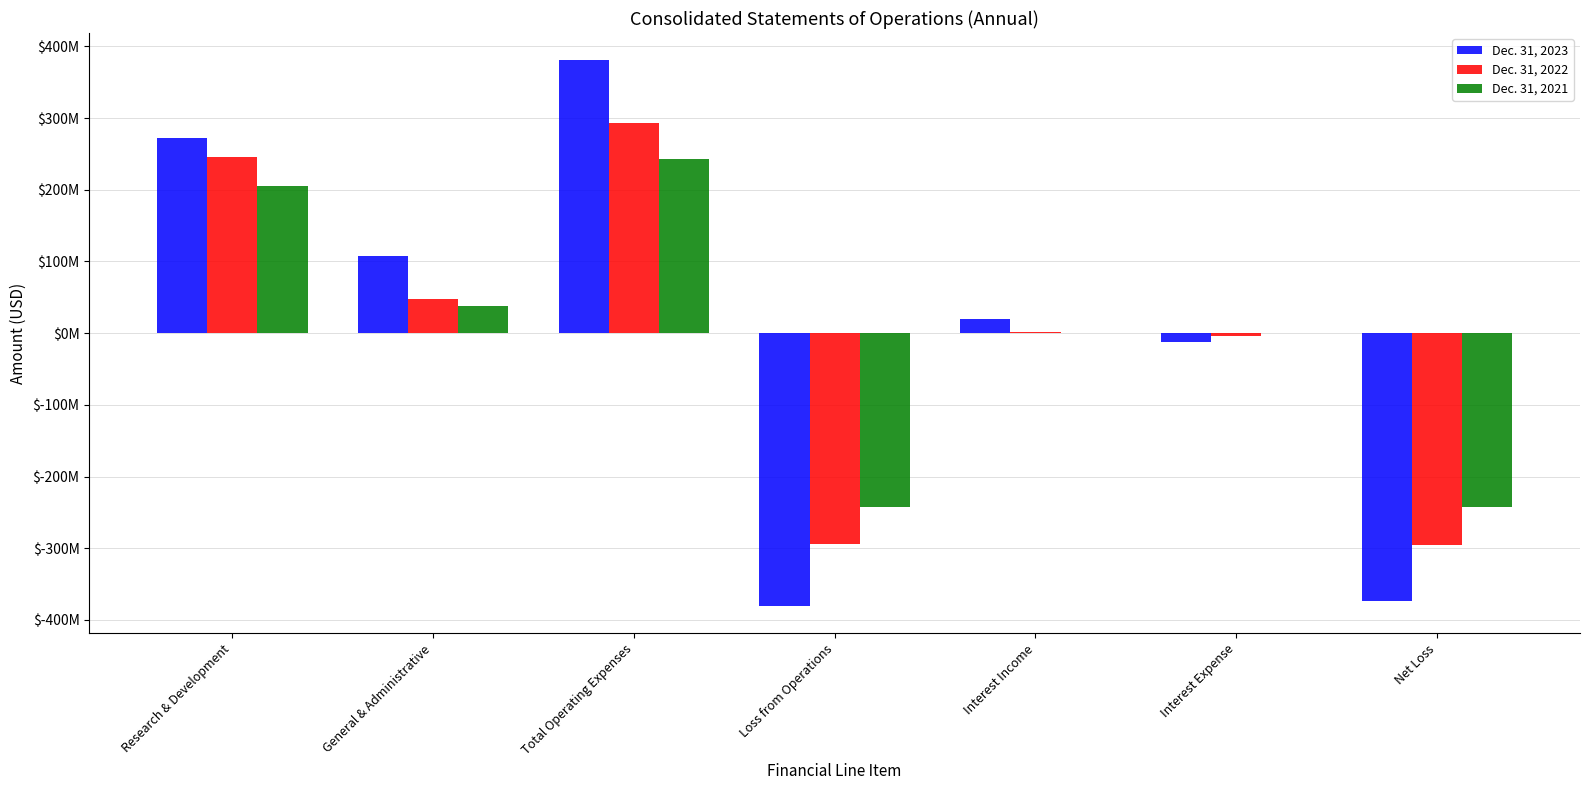

At which label is Dec. 31, 2023 closest to 0?

Interest Expense